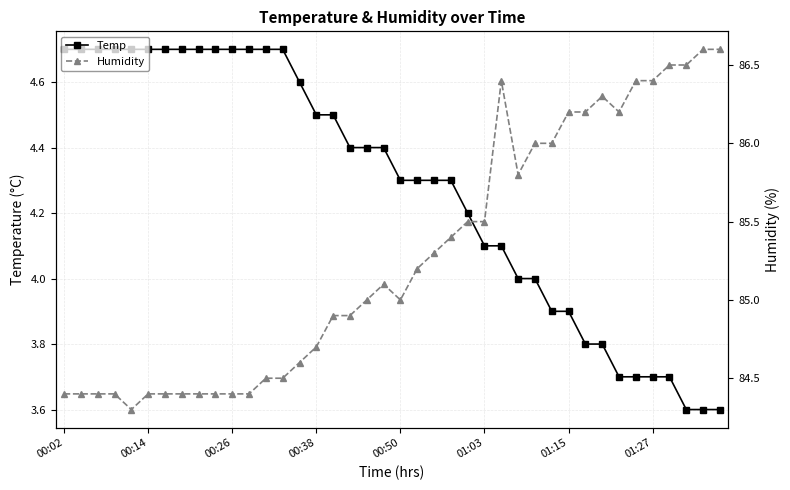

What is the highest value of the Humidity series?

86.6